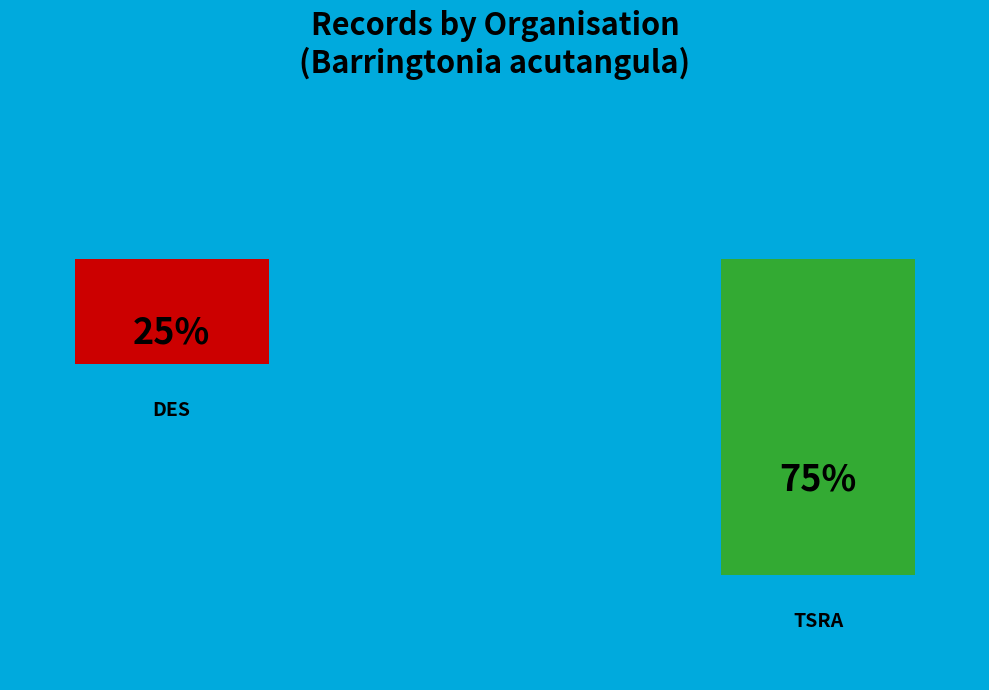

Is it true that DES is 16% of the pie?

False